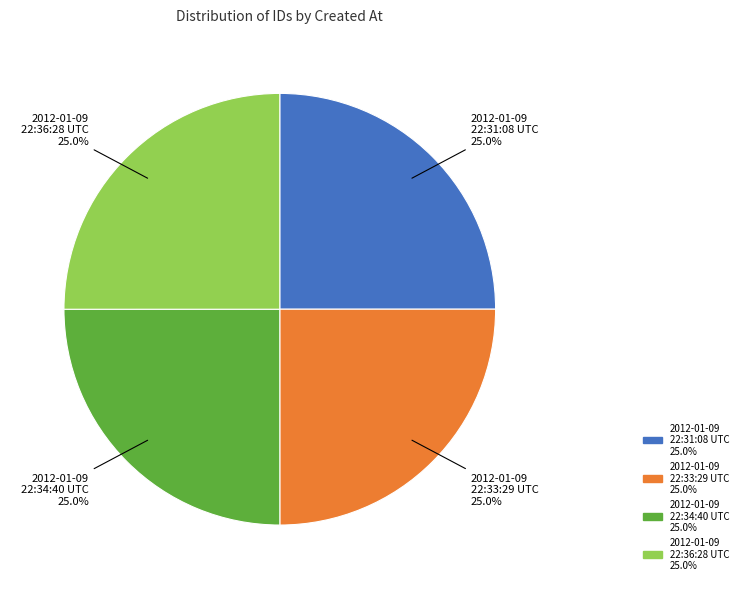

Approximately how many times larger is the value at 2012-01-09 22:31:08 UTC 25.0% compared to 2012-01-09 22:33:29 UTC 25.0%?

1.0